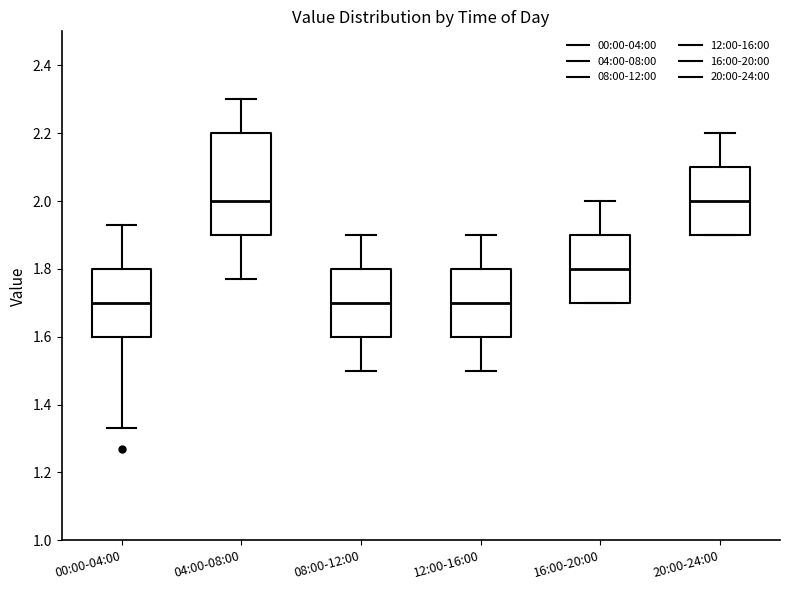

Where does the upper whisker of the box for 08:00-12:00 end on the y-axis? The values are not printed on the chart, so give them approximately, as read against the axis.

1.90